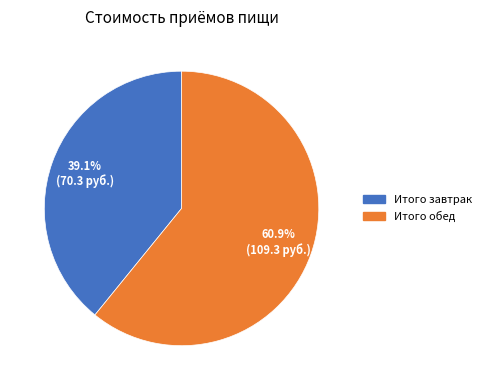

To the nearest percent, what is the combined percentage of Итого обед and Итого завтрак?

100%